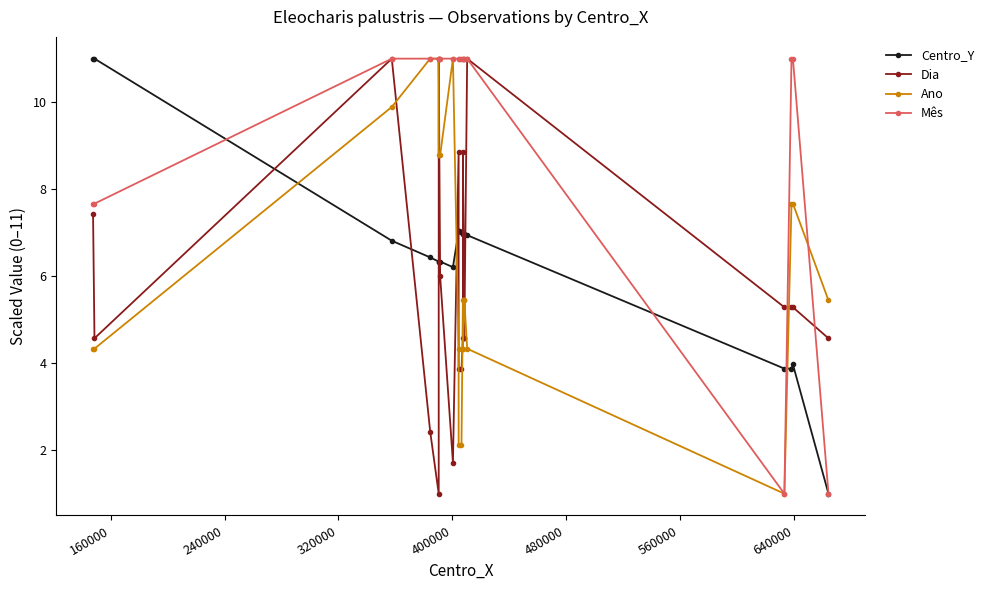

How many times do Centro_Y and Mês cross each other?

3